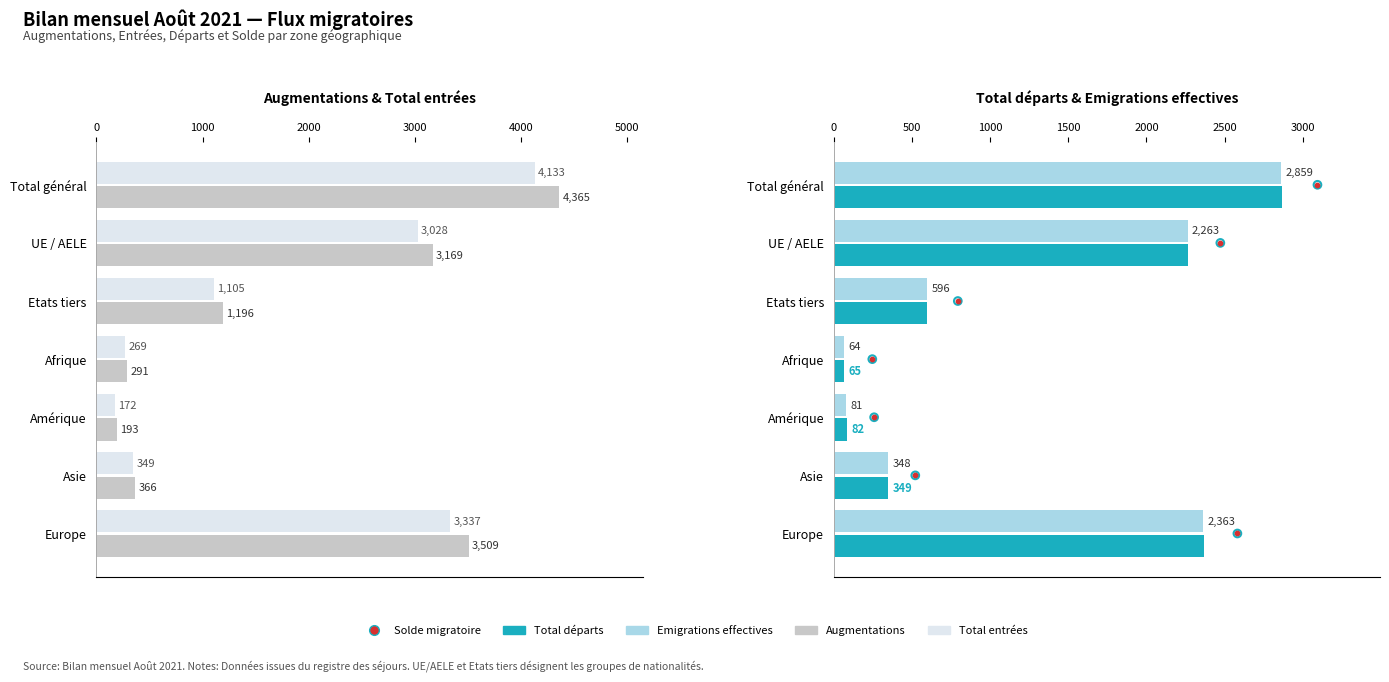

Is the value of Total entrées at Total général greater than the value of Total départs at Afrique?

Yes